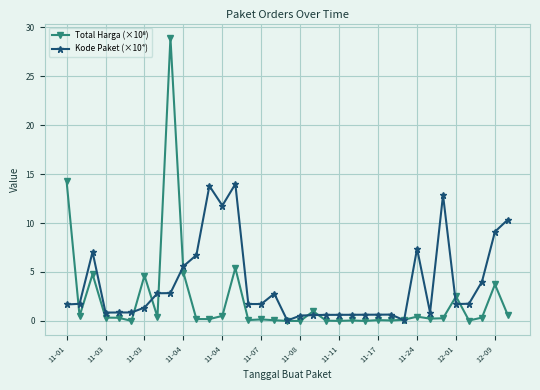

What is the value of the Kode Paket (×10⁴) point at the 8th from the left?

2.8